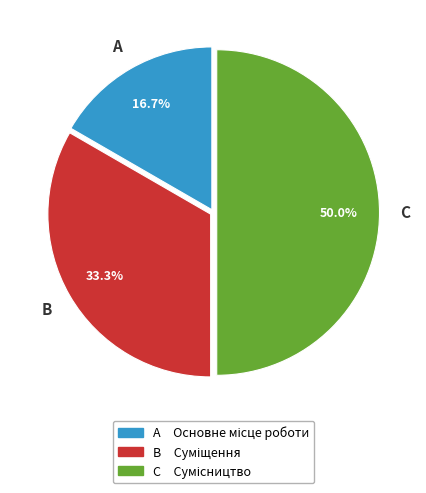

Is A the majority of the pie?

No